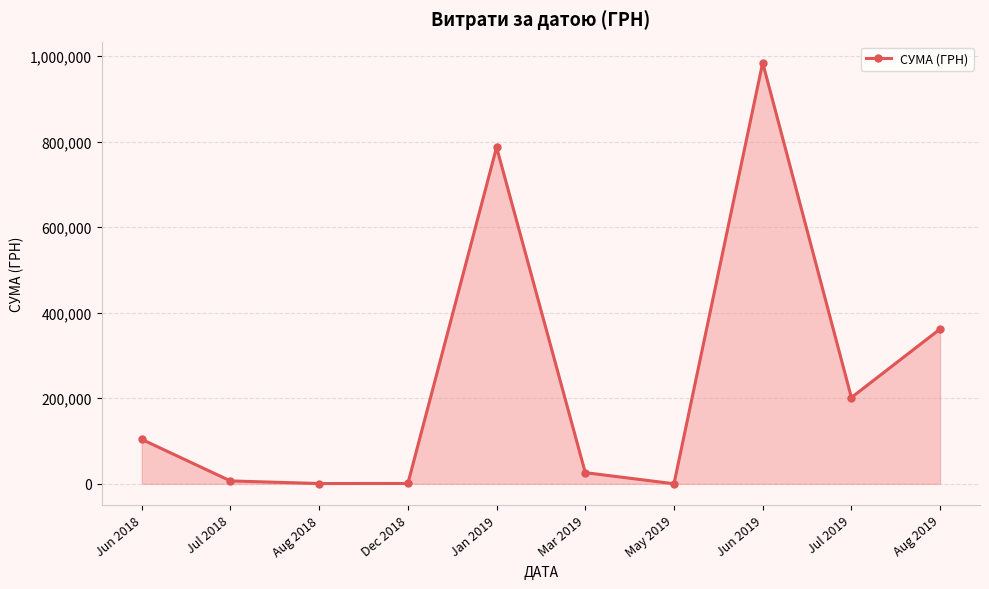

What is the difference between the second highest and minimum values?

786801.6